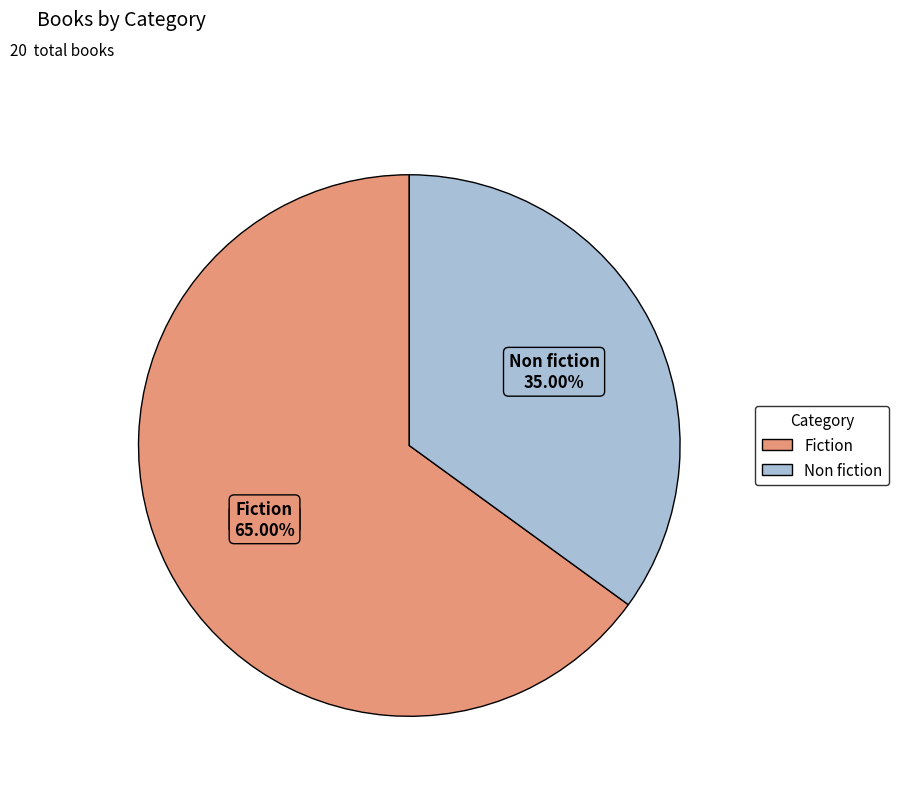

What is the smallest slice in the pie chart?

Non fiction